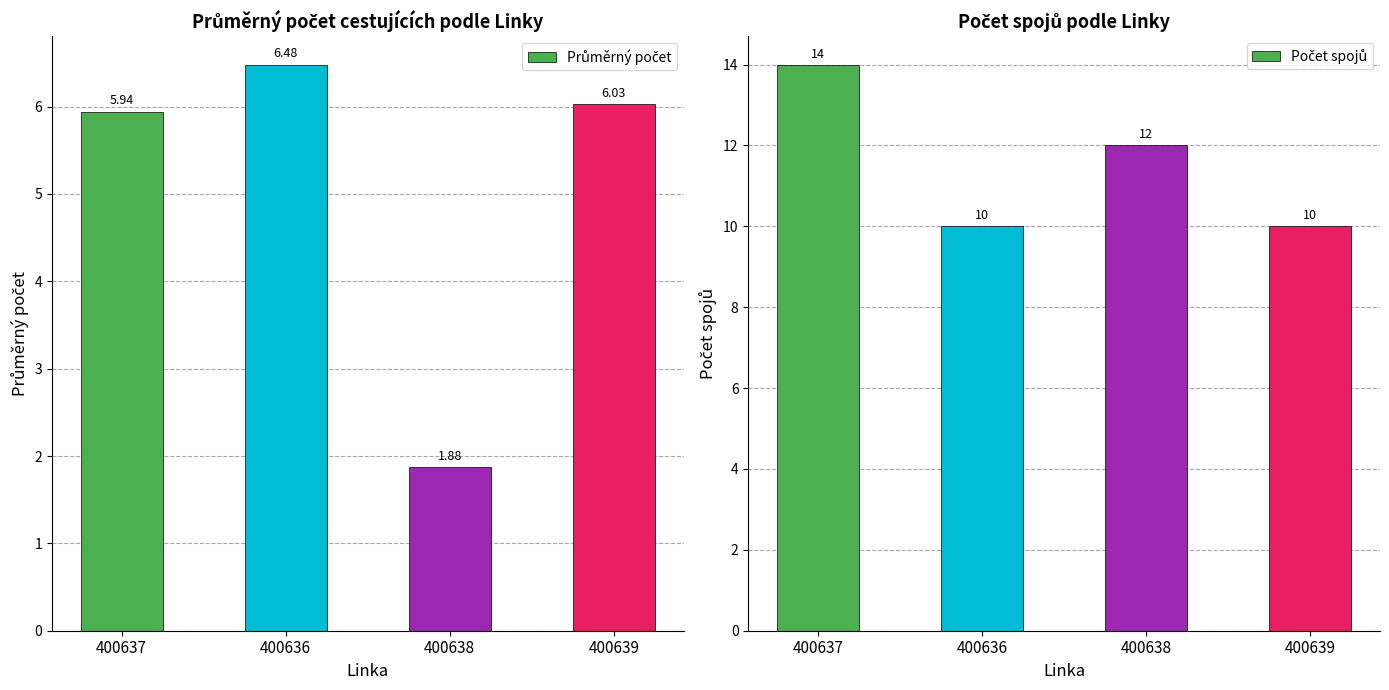

What is the label of the 2nd bar from the right?

400638